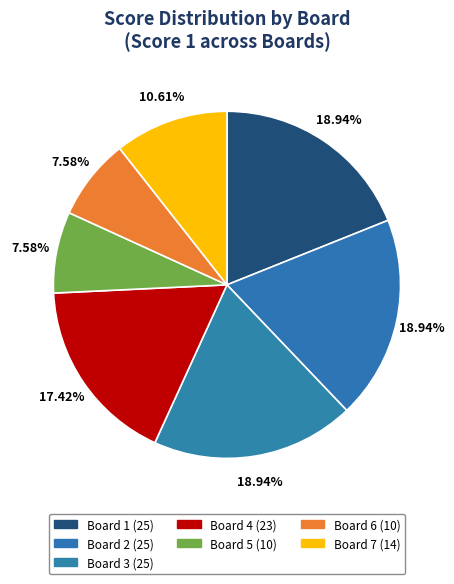

Count the number of slices in the pie.

7